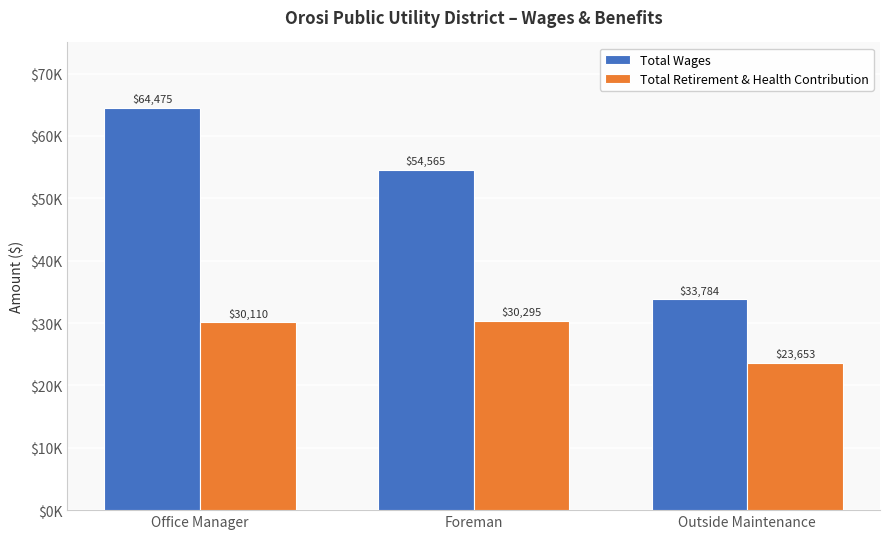

What are all the series names shown in the legend?

Total Wages, Total Retirement & Health Contribution